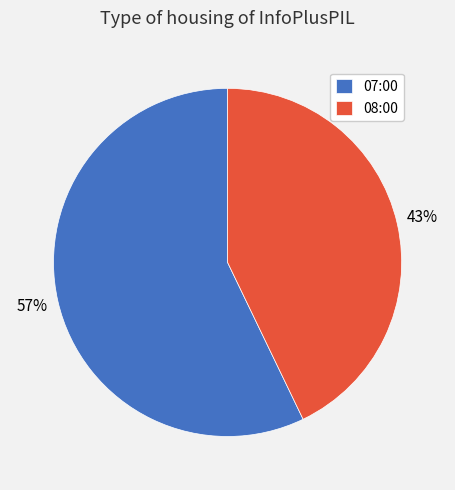

Which slice is the smallest?

08:00